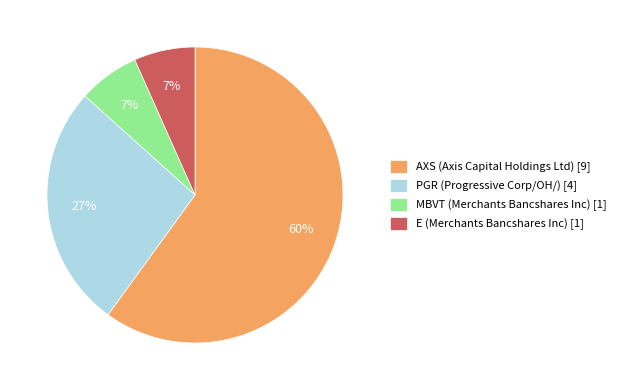

Is there a majority slice in this chart?

Yes